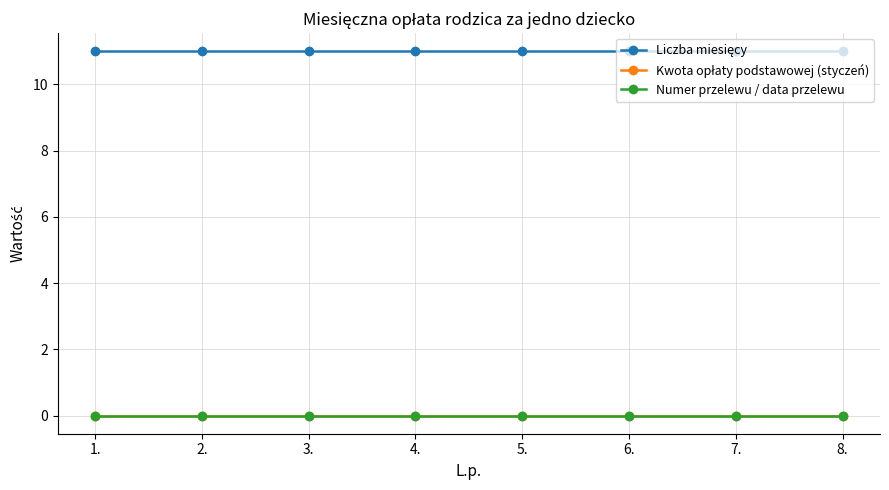

What is the label of the 2nd point from the right?

7.